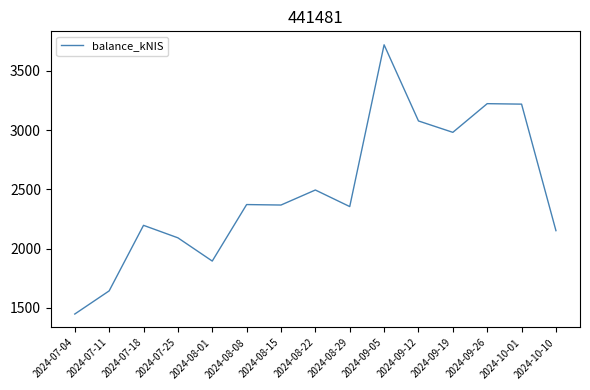

What value does the data have at 2024-10-10?

2152.0